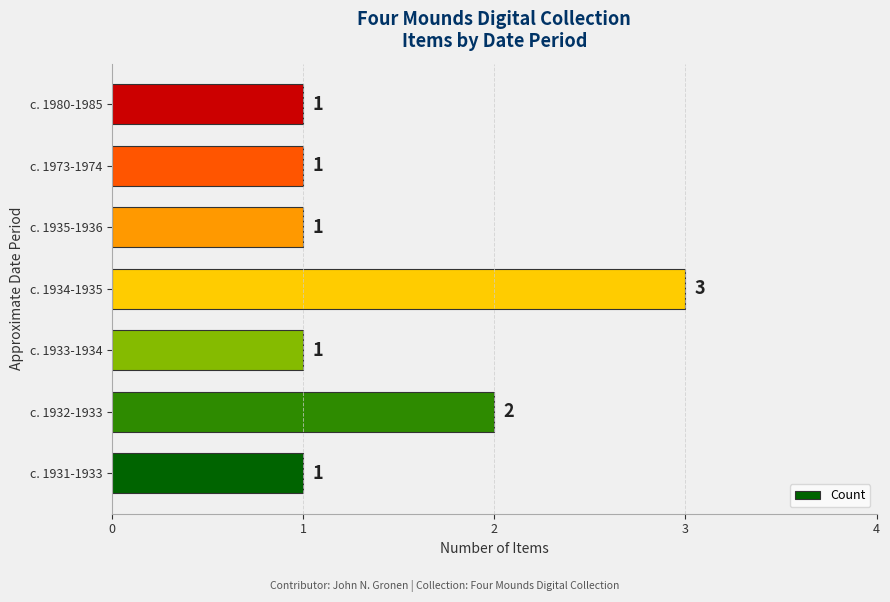

Are the bars grouped side by side (vs. stacked)?

No